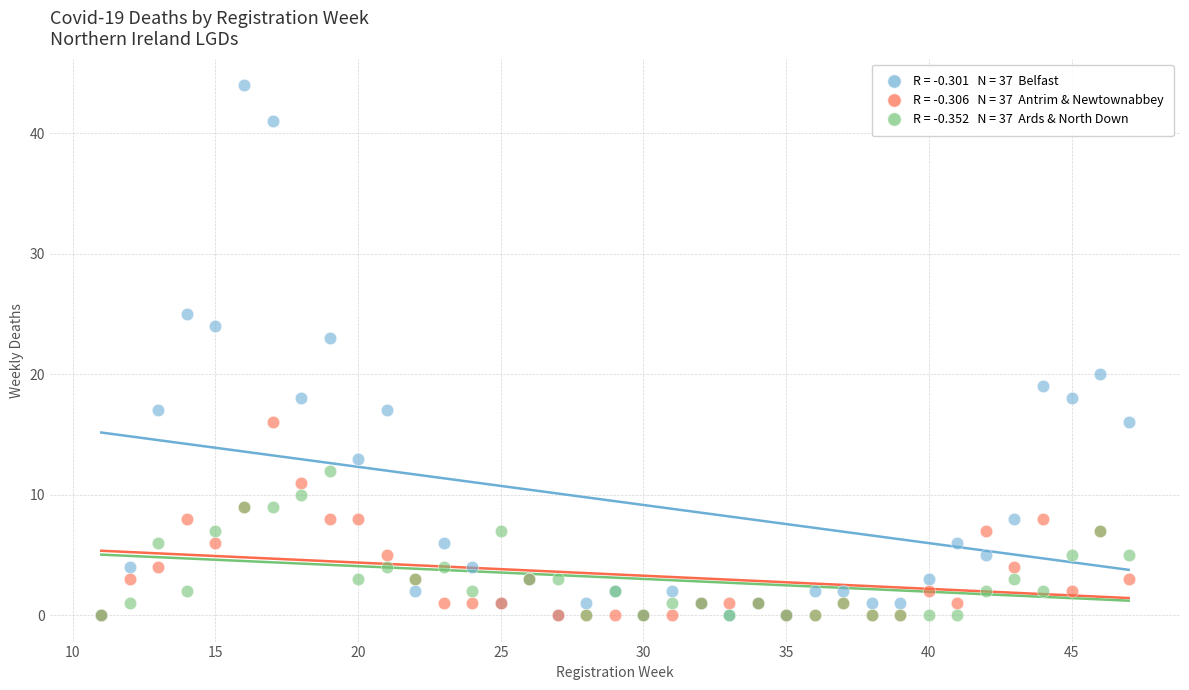

Across all series, what Y value is closest to 22?

23